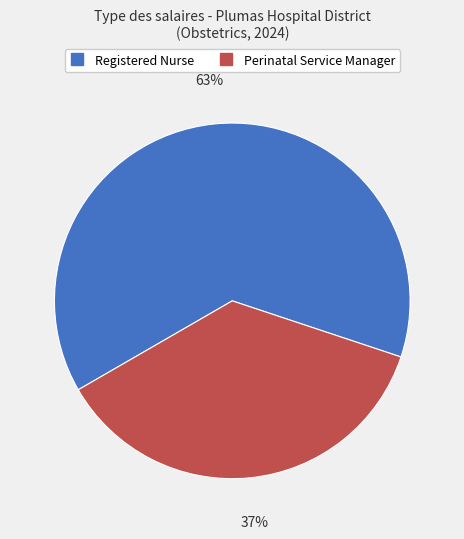

How many slices are in this pie chart?

2